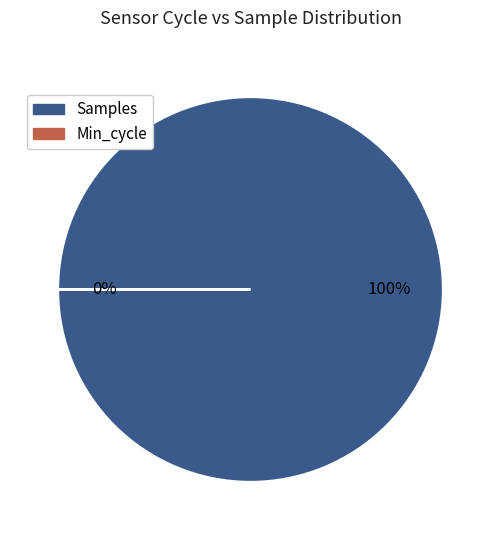

Which slice is the largest?

Samples